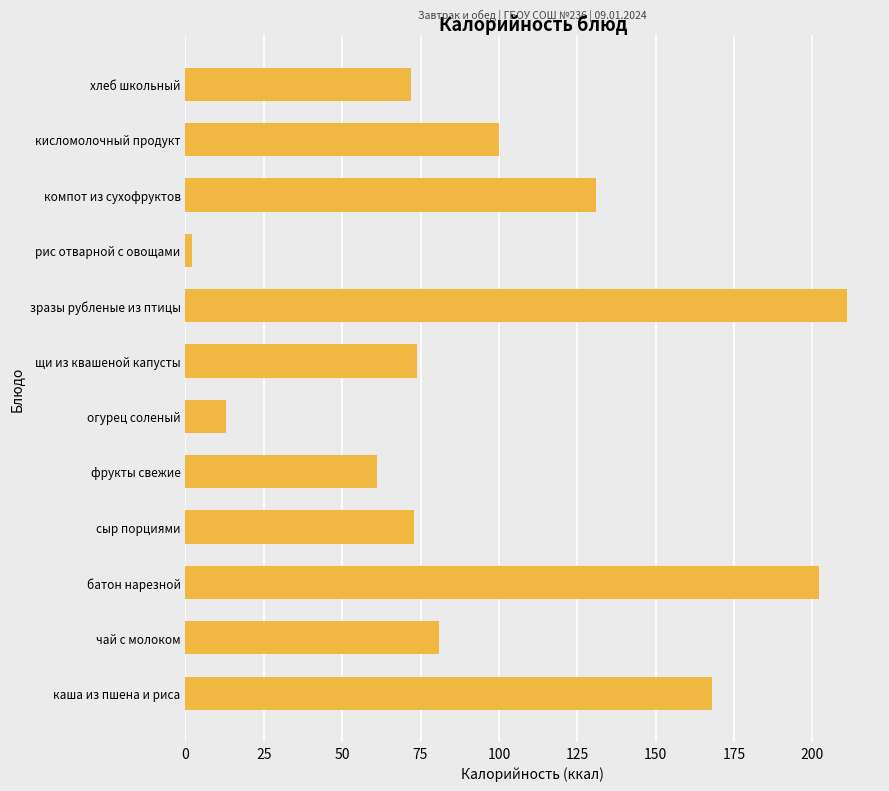

What is the difference between the maximum and minimum values?

209